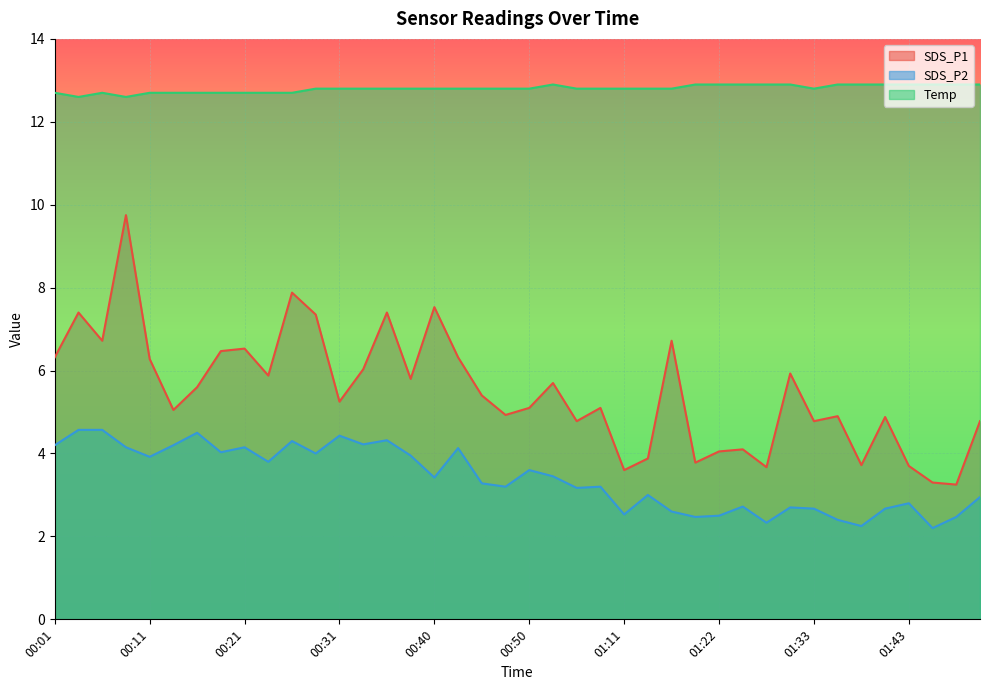

The value of Temp at 00:18 is 12.7. True or false?

True